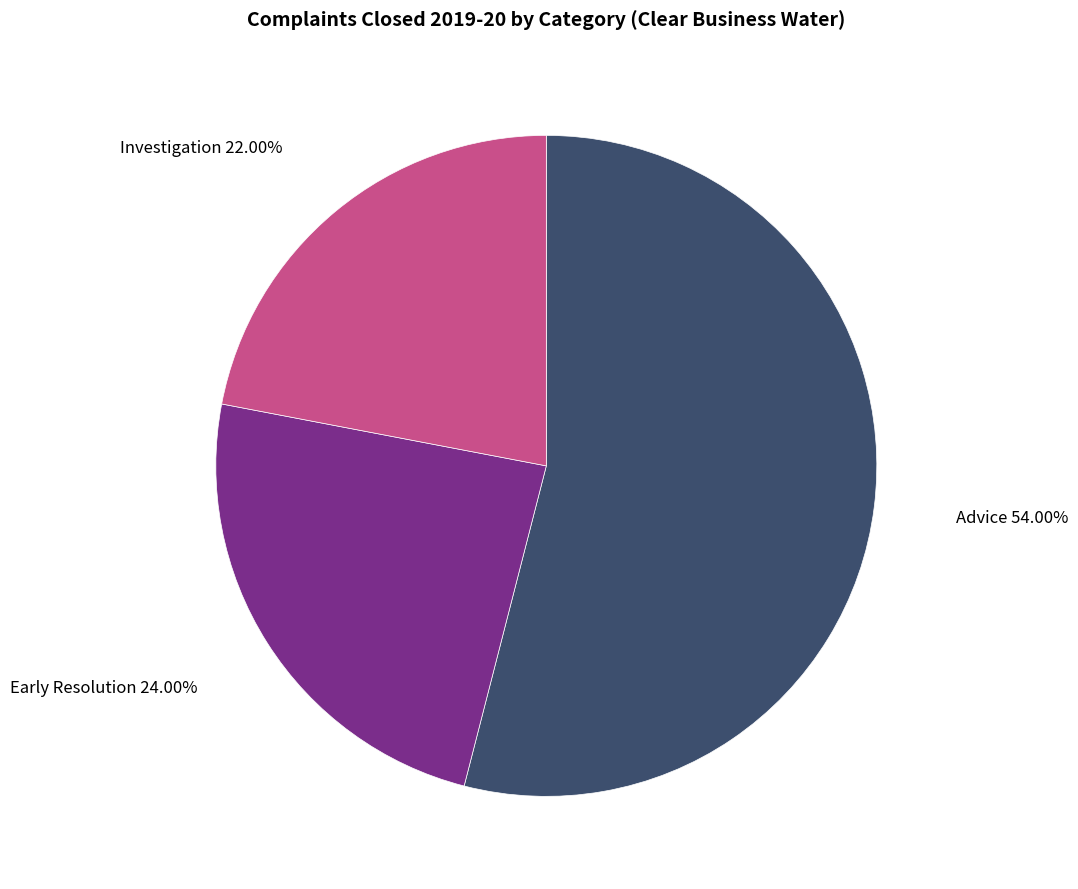

Does any single category account for the majority?

Yes